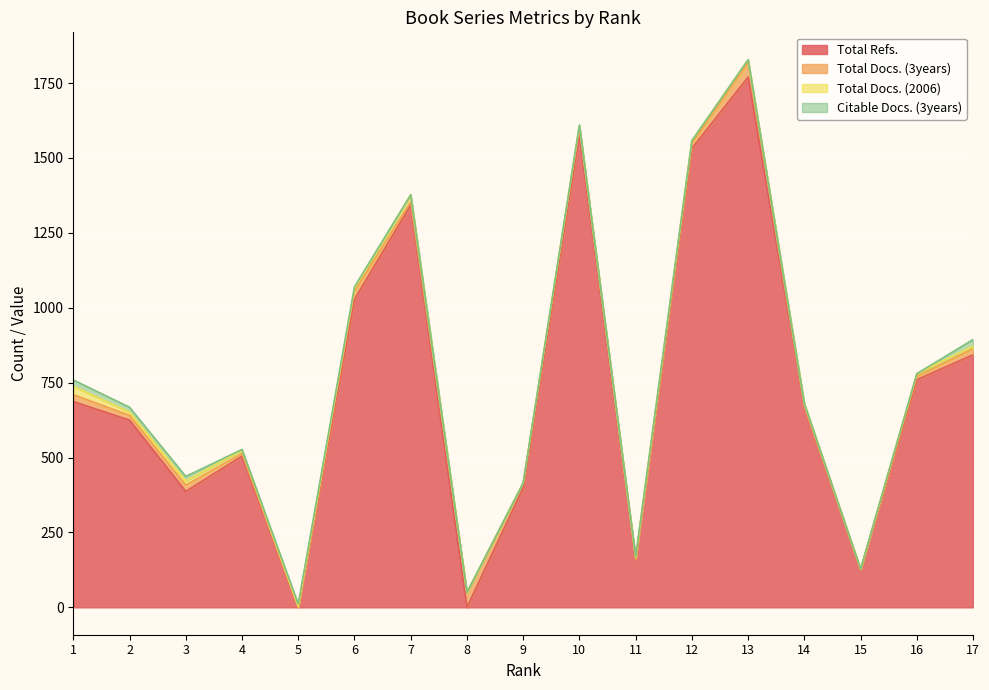

What is the value of the Total Docs. (3years) point at the 15th from the left?

1